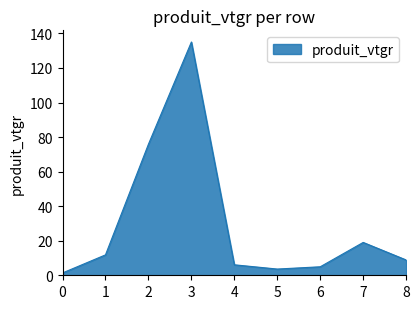

Reading left to right, transcribe all the data shown in this chart.

0=1.4	1=11.8	2=75.9	3=135.0	4=6.1	5=3.6	6=4.9	7=19.0	8=8.9